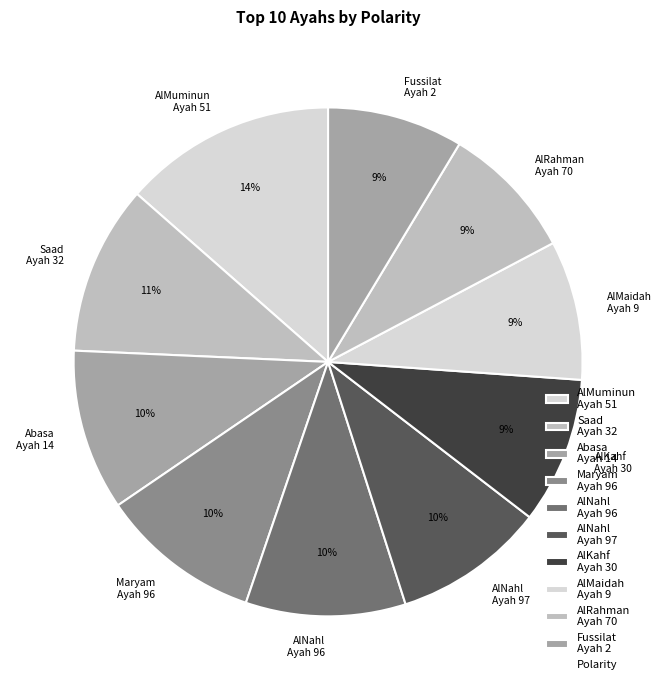

To the nearest percent, what percentage of the pie is Saad Ayah 32?

11%